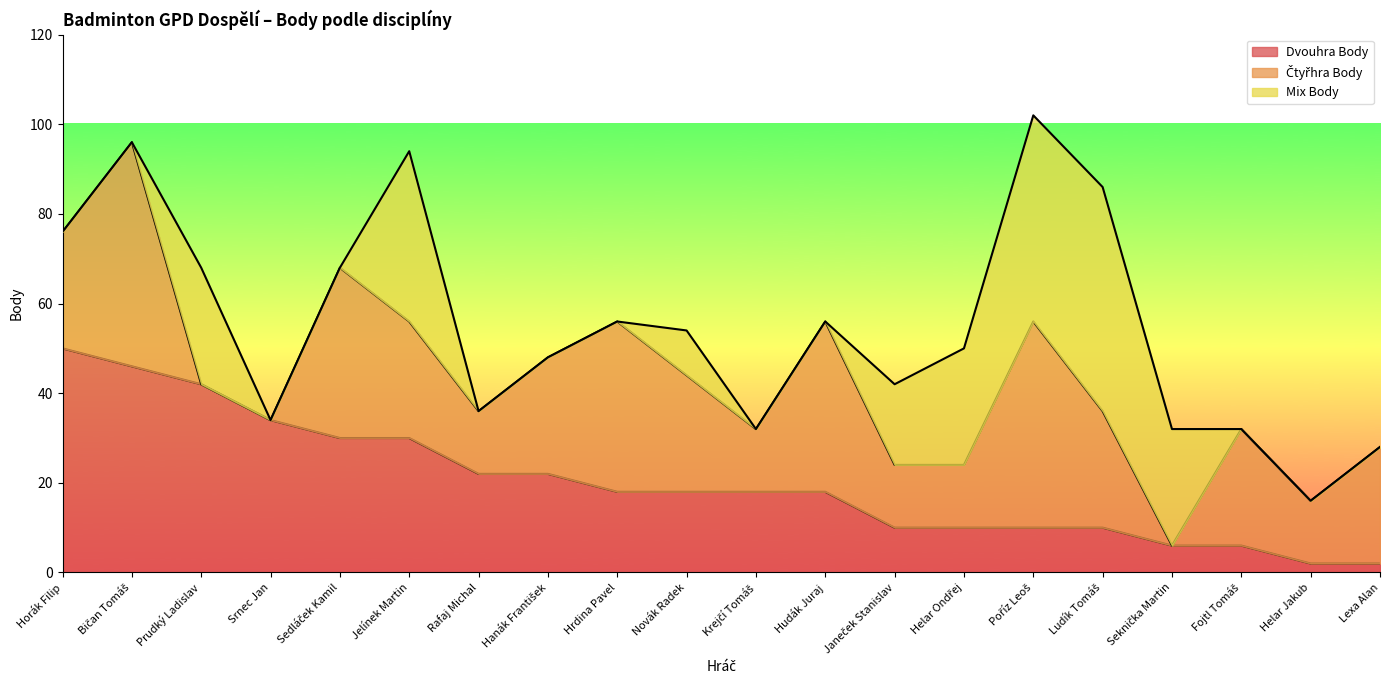

Which series has the widest spread of values?

Čtyřhra Body